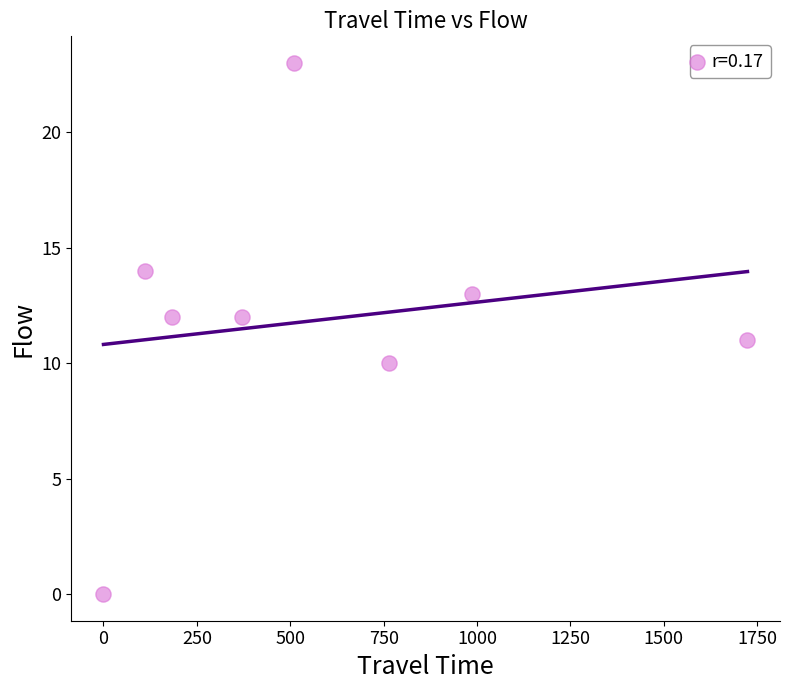

What is the range of X values (max minus min)?

1724